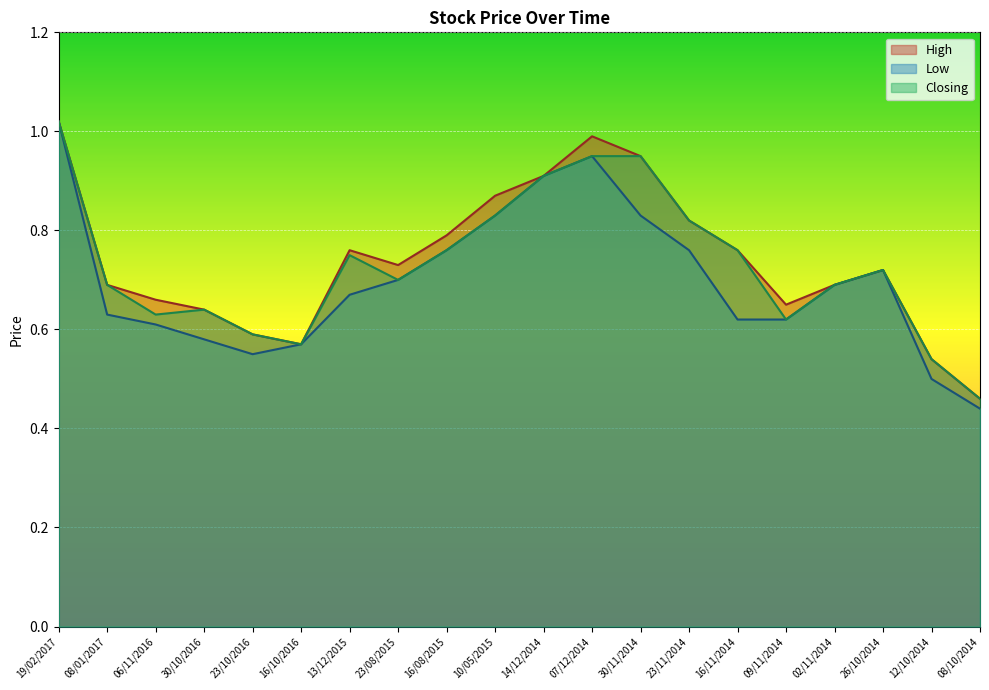

Rank the series at 30/10/2016 from highest to lowest value.

High, Closing, Low